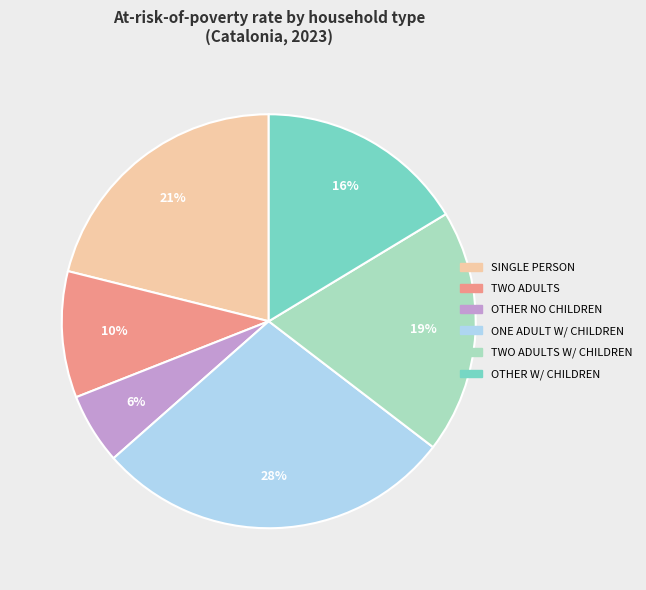

Is there any slice that represents more than half of the pie?

No